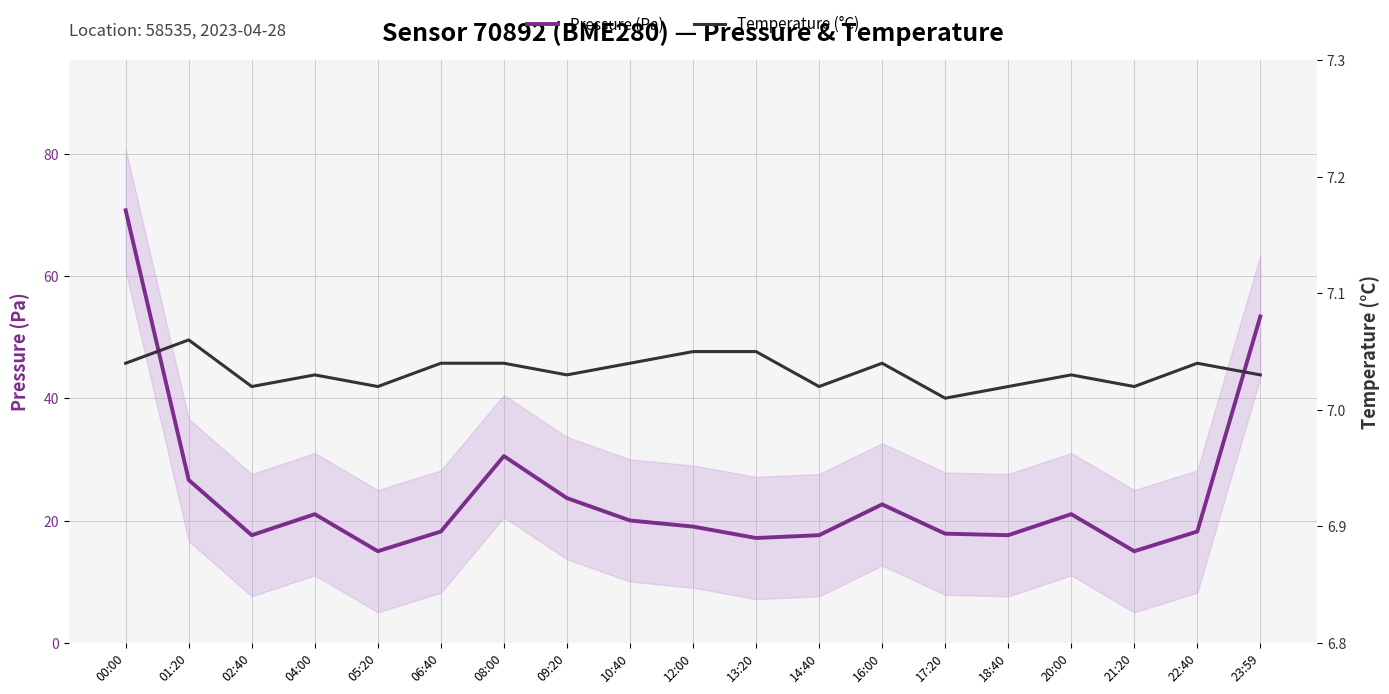

How many categories are shown in the chart?

19